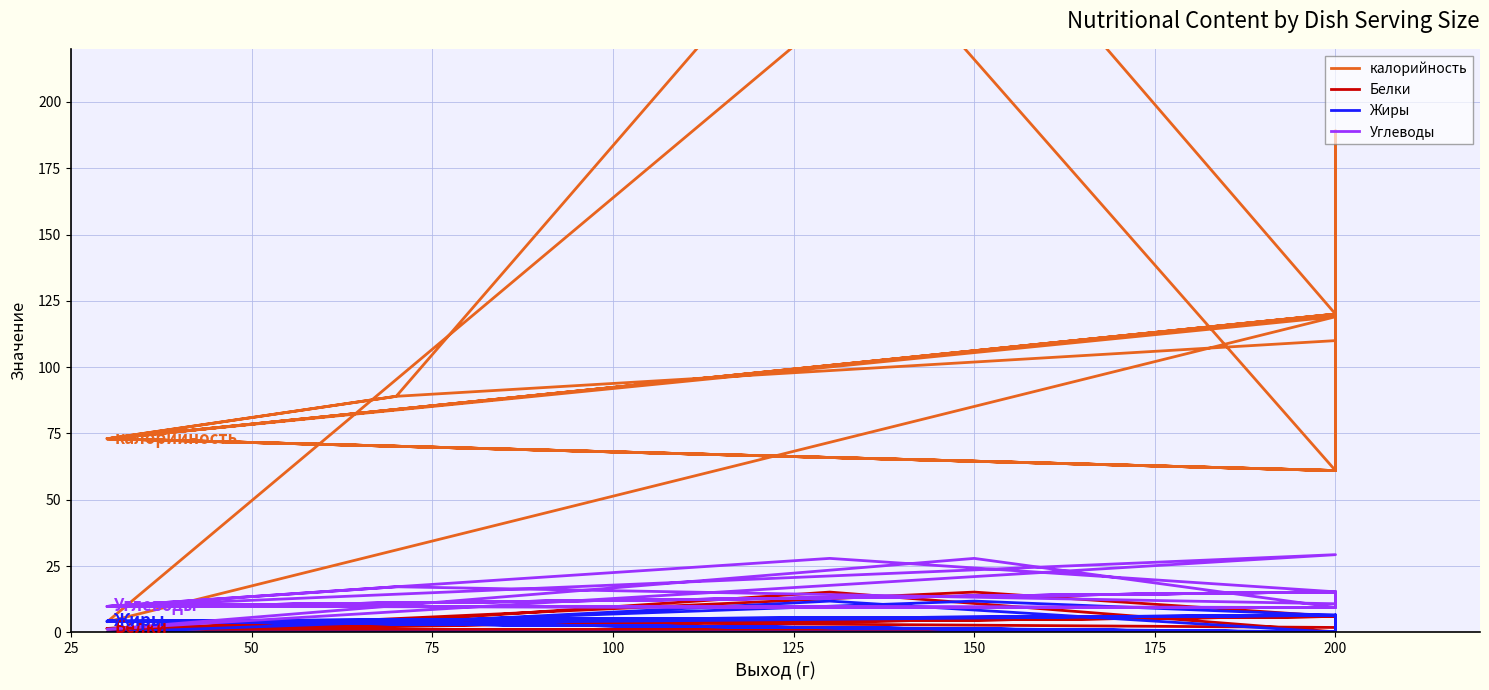

How many values in the Белки series are below 1?

7